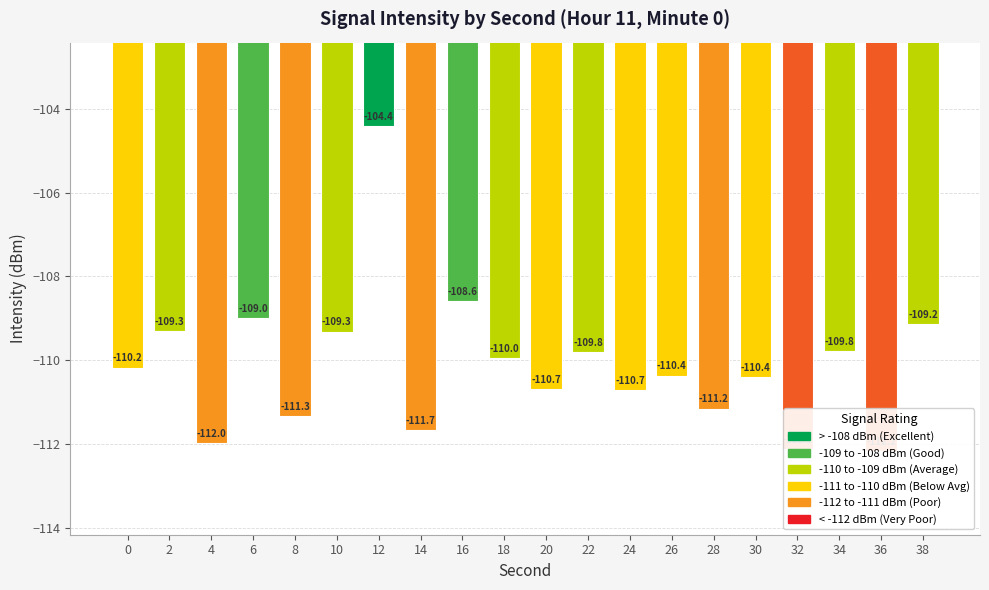

Is it true that the value at 2 is -109.3?

True